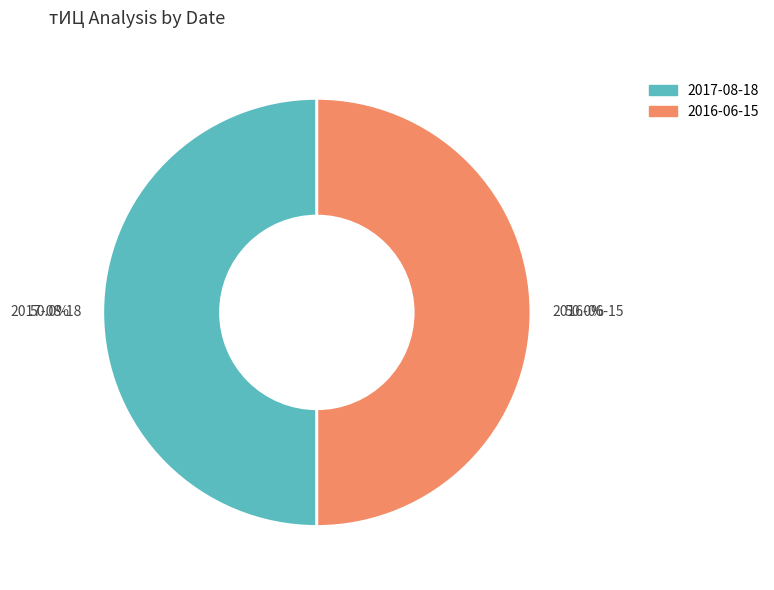

To the nearest percent, what portion does 2017-08-18 represent?

50%